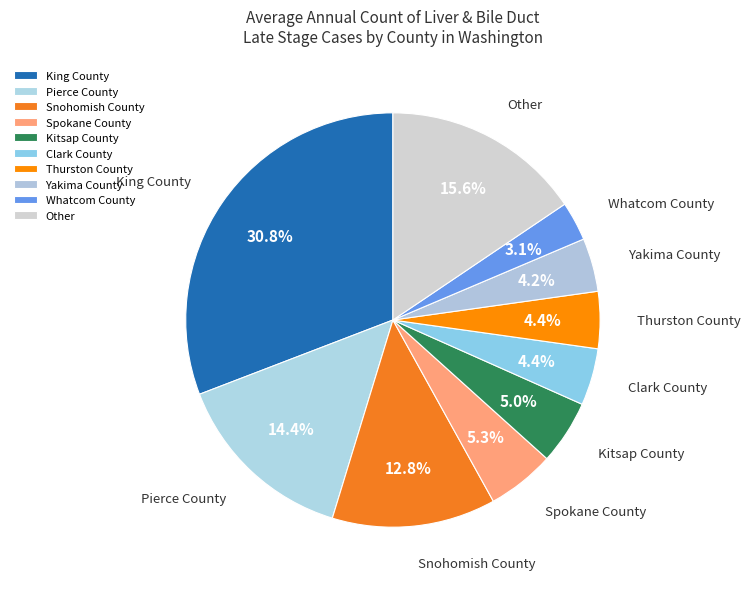

What is the smallest slice in the pie chart?

Whatcom County